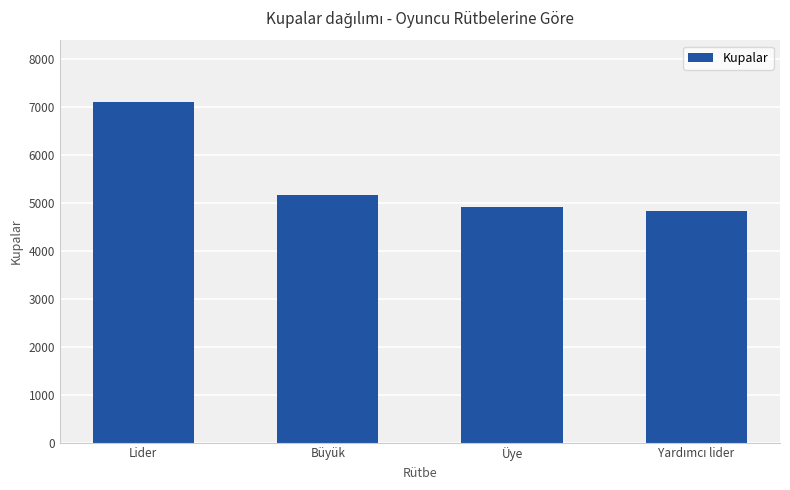

Reading left to right, what are all the values shown in this chart?

7109.0	5168.8	4908.7	4825.7